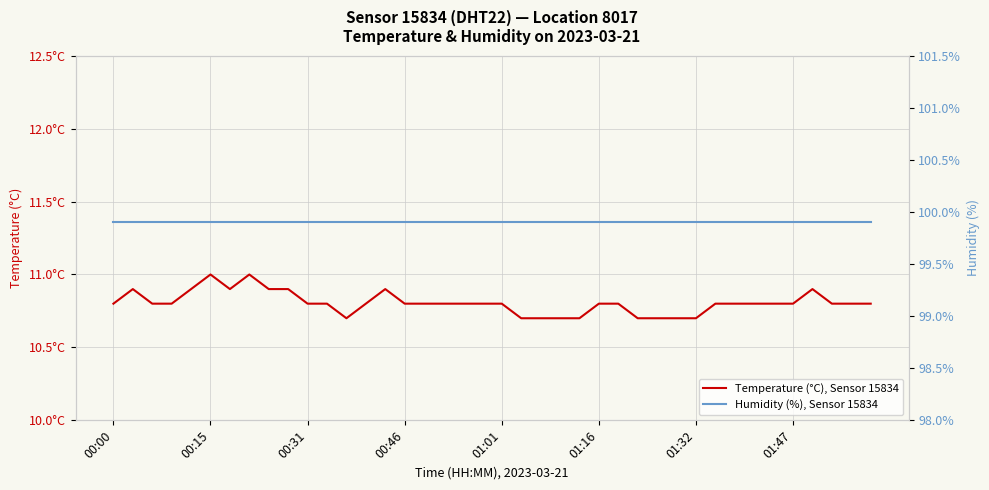

Which series has the largest total across all categories?

Humidity (%), Sensor 15834